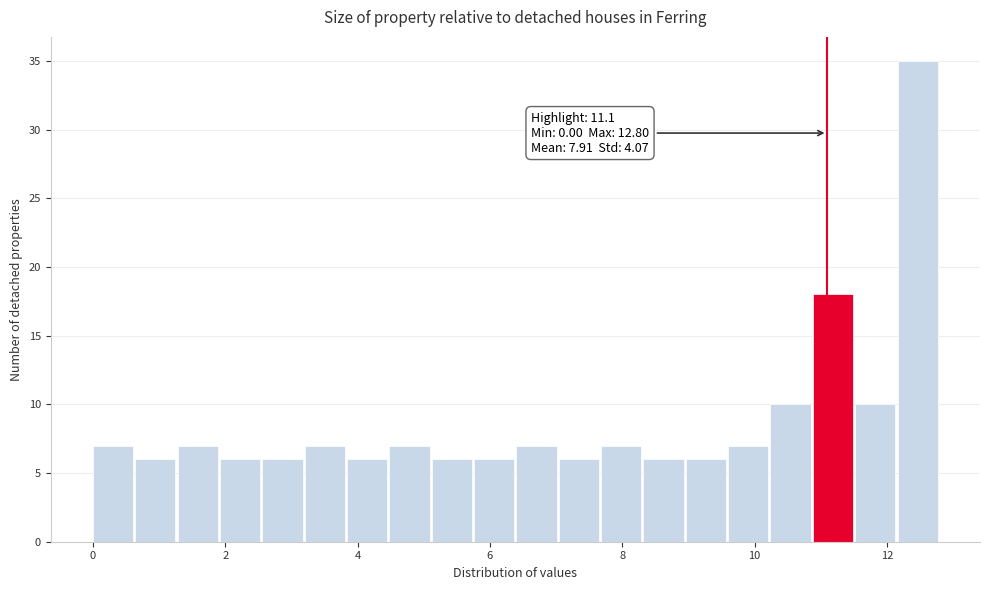

Read against the x-axis, roughly where is the centre of the tallest bar?

12.4